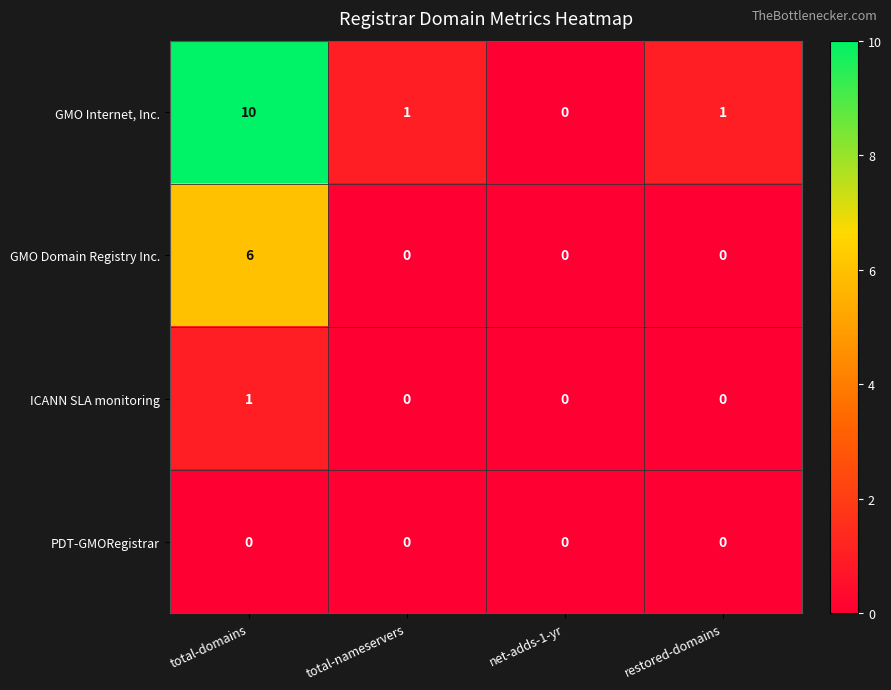

What is the difference between the maximum and minimum values in the GMO Domain Registry Inc. series?

6